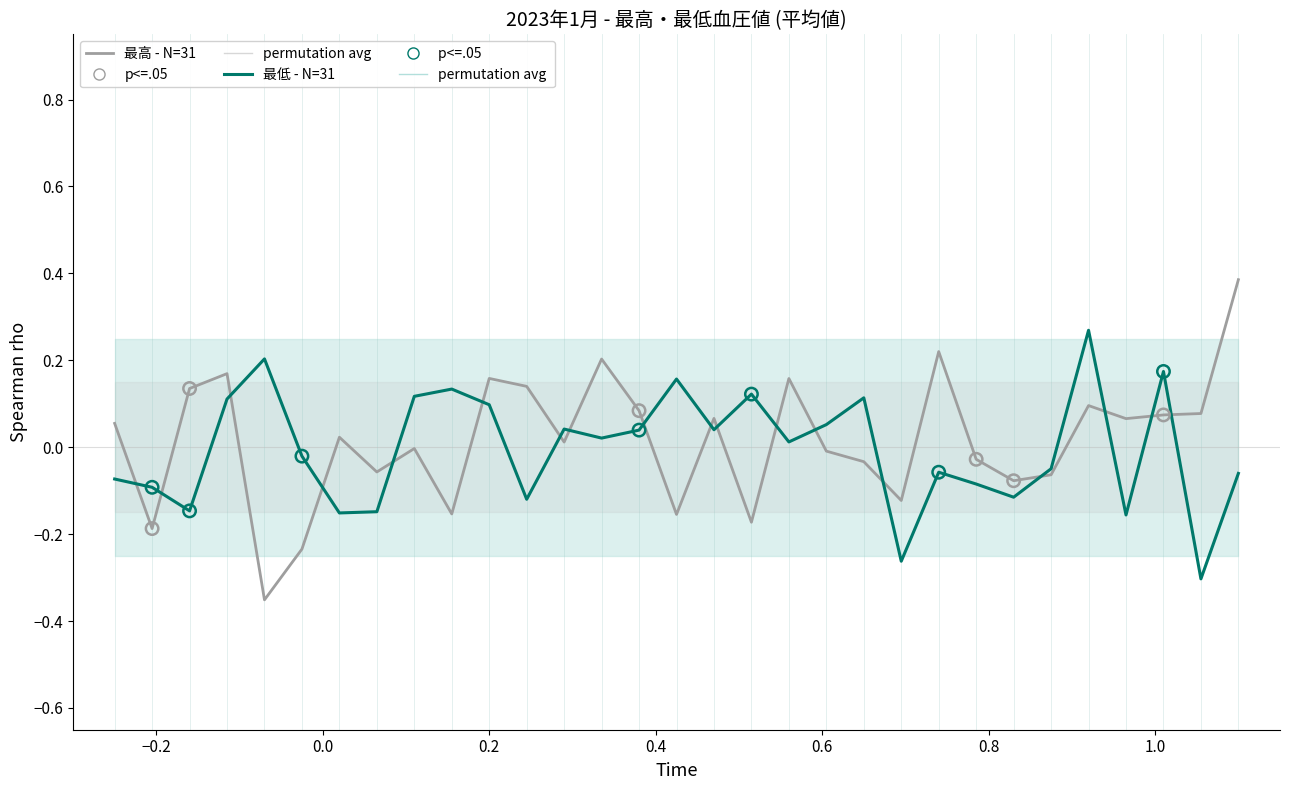

Which series reaches the maximum Y coordinate?

最高 (low - N=31)